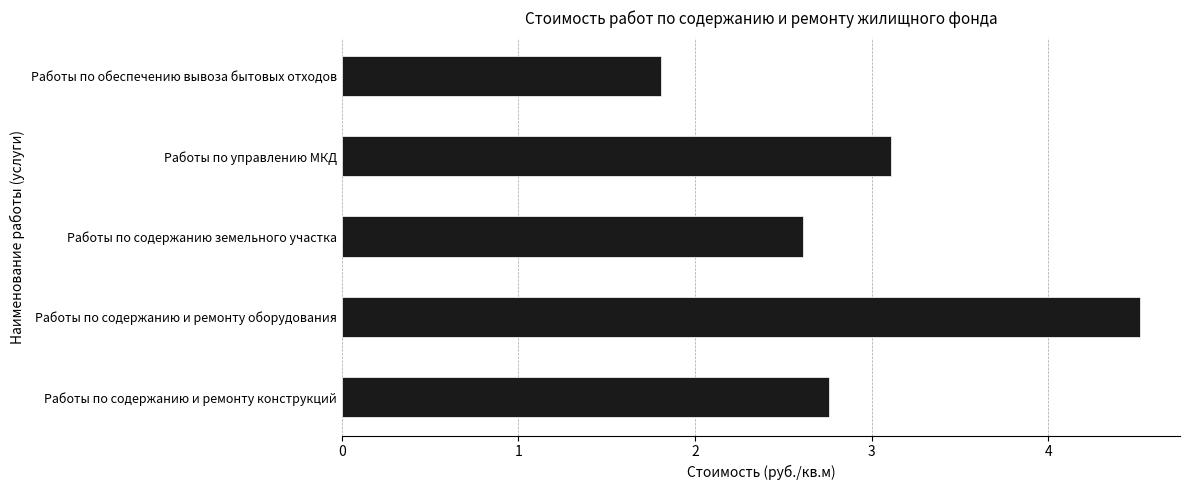

What is the change in value from Работы по содержанию и ремонту оборудования to Работы по управлению МКД?

-1.4